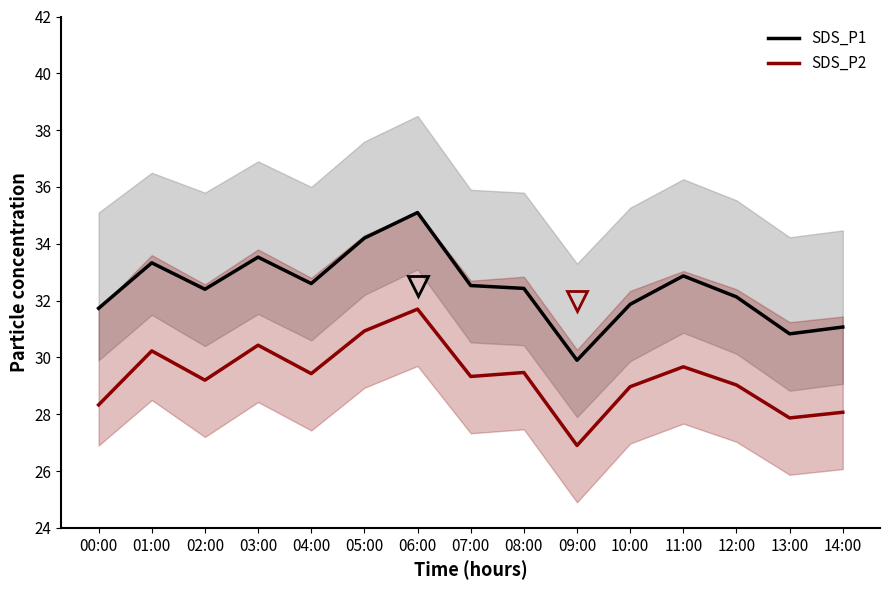

At which label is SDS_P2 closest to 29?

10:00